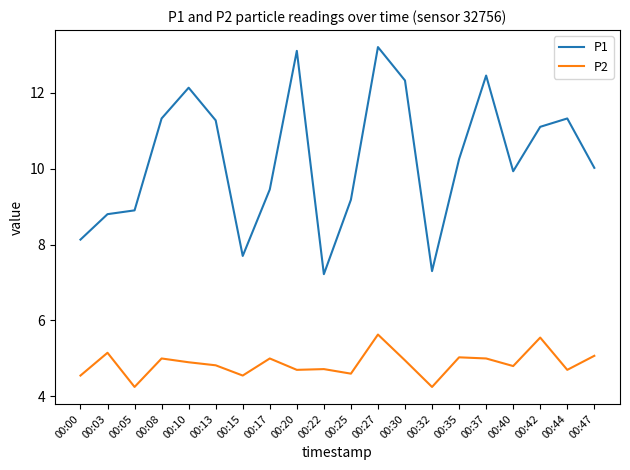

Does the chart display data point markers on the line(s)?

No